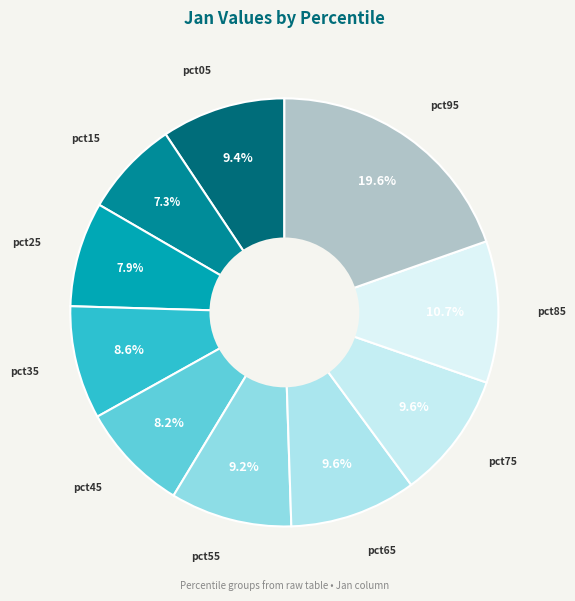

To the nearest percent, what is the combined percentage of pct45 and pct75?

18%